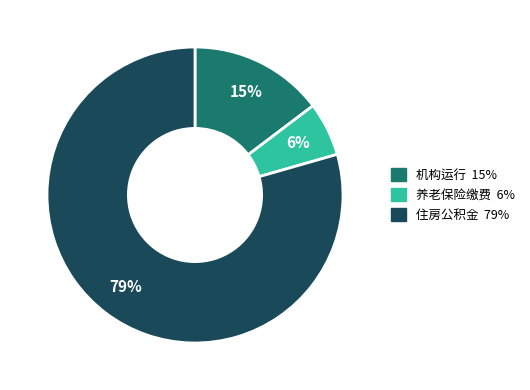

To the nearest percent, what is the average slice percentage?

33%